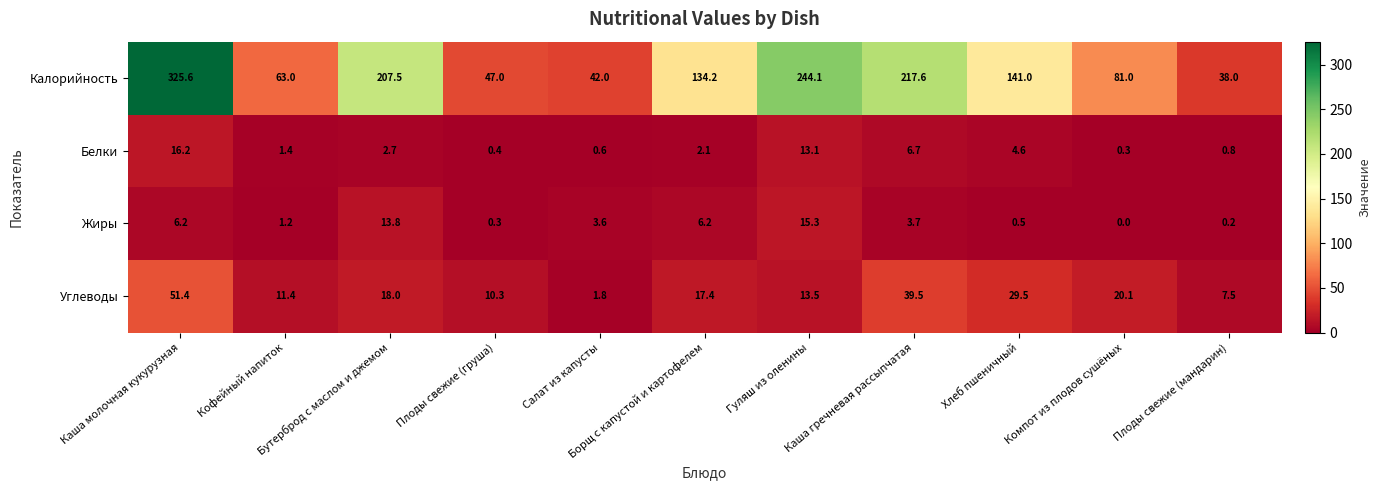

Which series has the largest range (max minus min)?

Калорийность